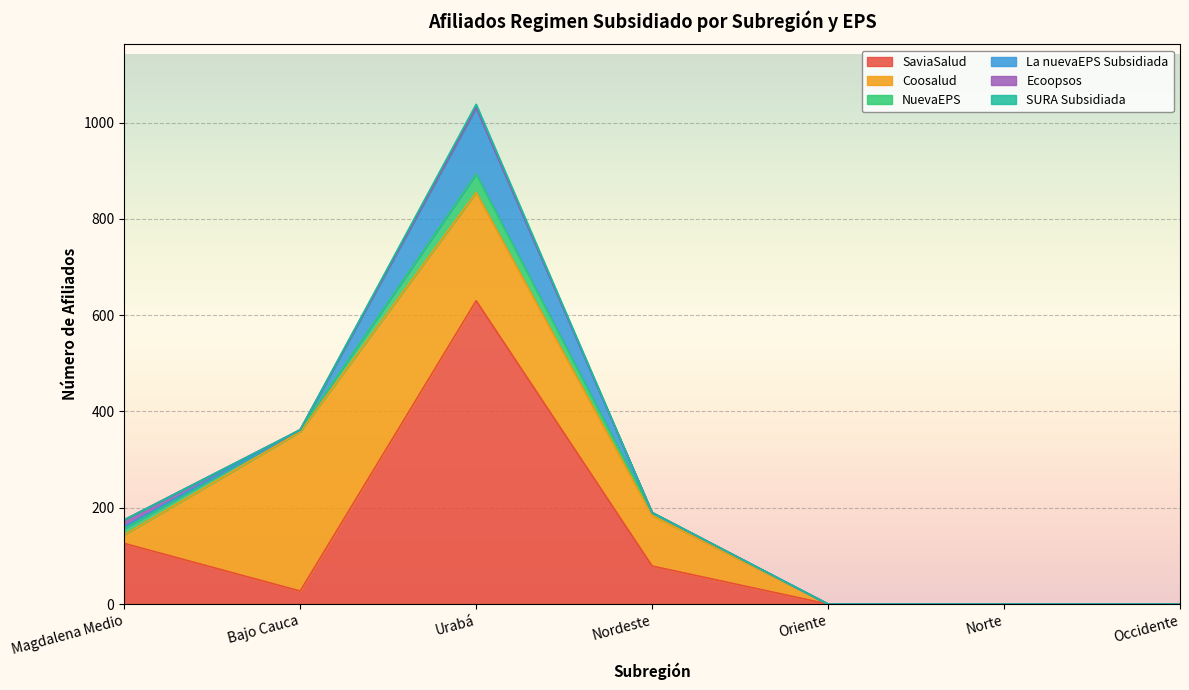

How many lines are shown in the chart?

6